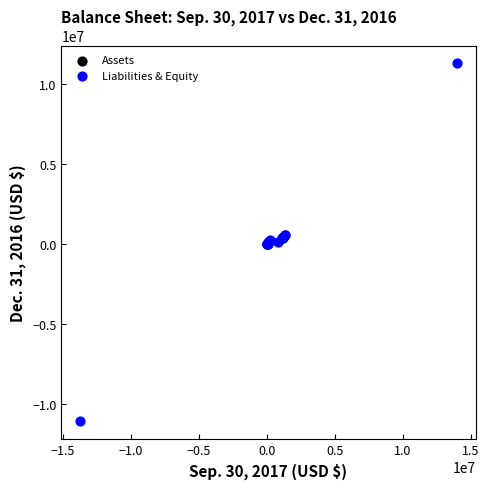

Which series contains the highest Y value?

Liabilities & Equity